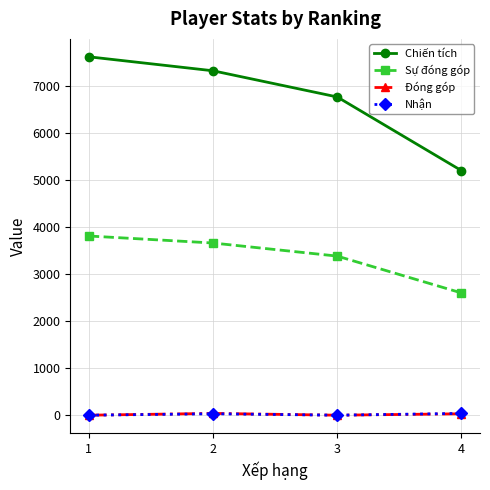

What is the value of the Chiến tích point at the 2nd from the left?

7317